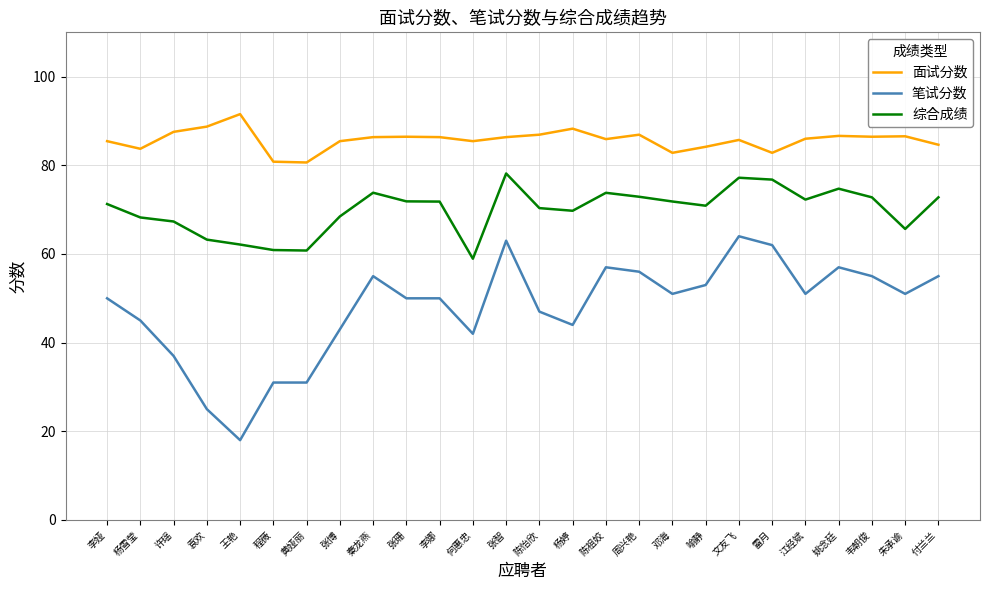

What is the difference between the maximum and minimum values in the 笔试分数 series?

46.0